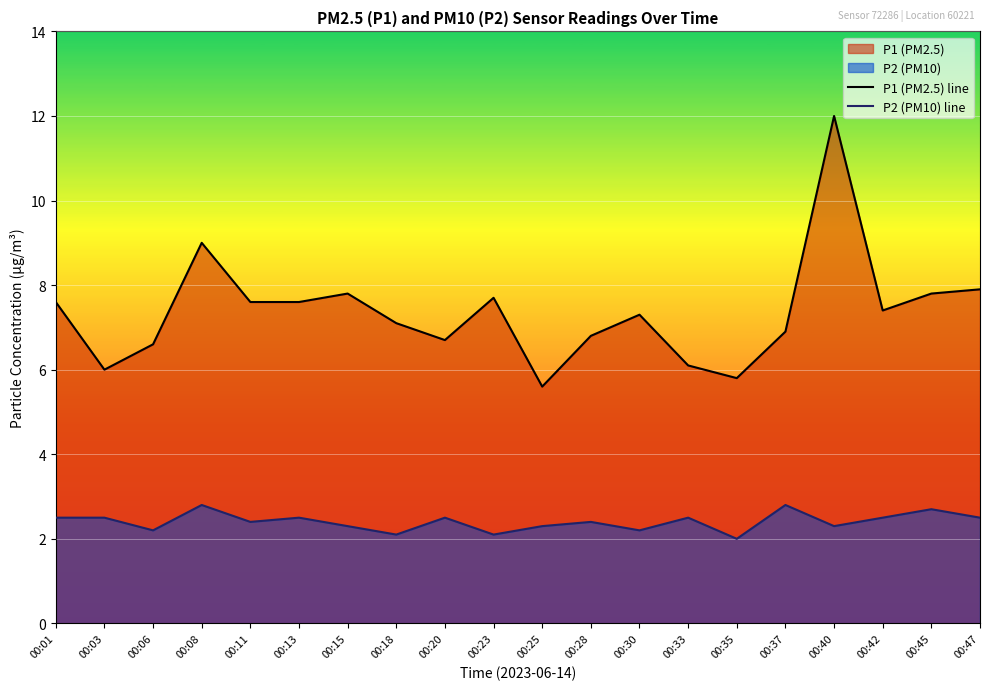

At which label does P2 (PM10) line reach its peak?

00:08